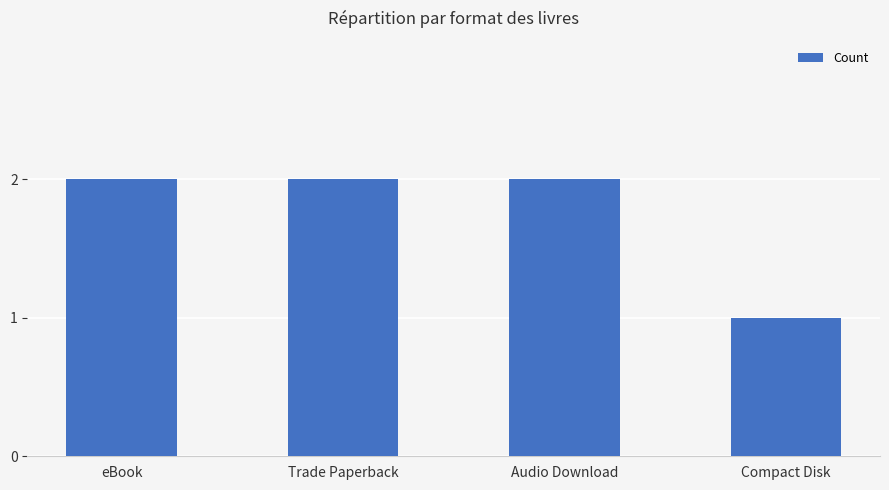

What is the maximum value shown in the chart?

2